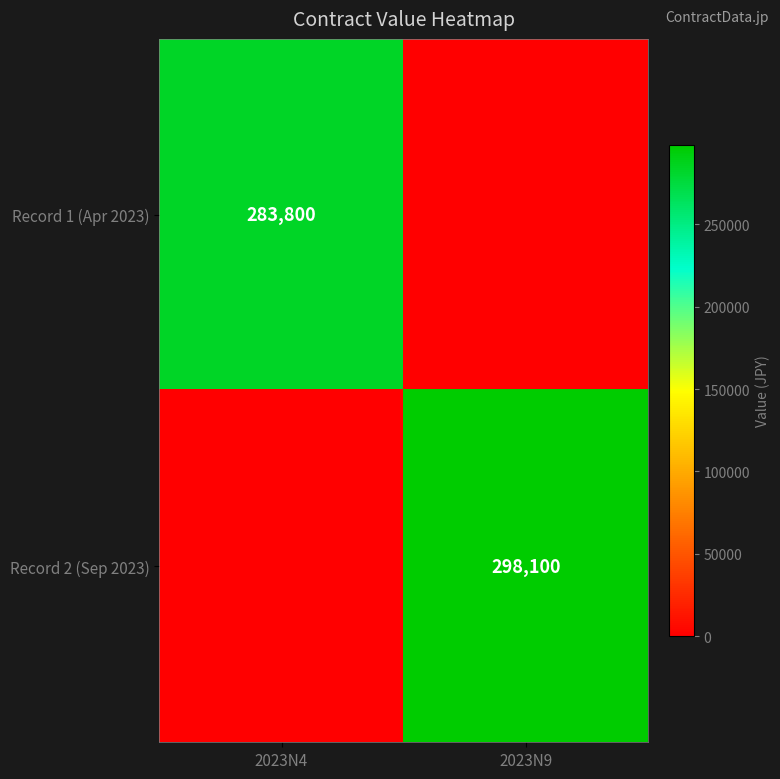

True or false: Record 1 (Apr 2023) has a value of 283800 at 2023N4.

True